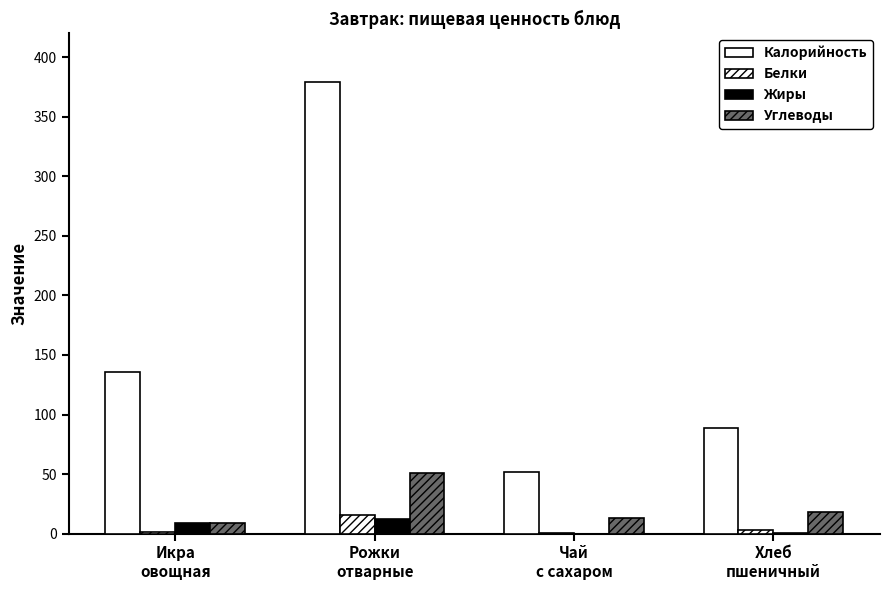

Reading right to left, list all the values displayed in this chart.

Калорийность: Хлеб
пшеничный=88.4	Чай
с сахаром=51.9	Рожки
отварные=379.3	Икра
овощная=136.0
Белки: Хлеб
пшеничный=3.0	Чай
с сахаром=0.2	Рожки
отварные=15.2	Икра
овощная=1.7
Жиры: Хлеб
пшеничный=0.4	Чай
с сахаром=0.1	Рожки
отварные=12.6	Икра
овощная=9.0
Углеводы: Хлеб
пшеничный=18.5	Чай
с сахаром=13.0	Рожки
отварные=50.8	Икра
овощная=9.0